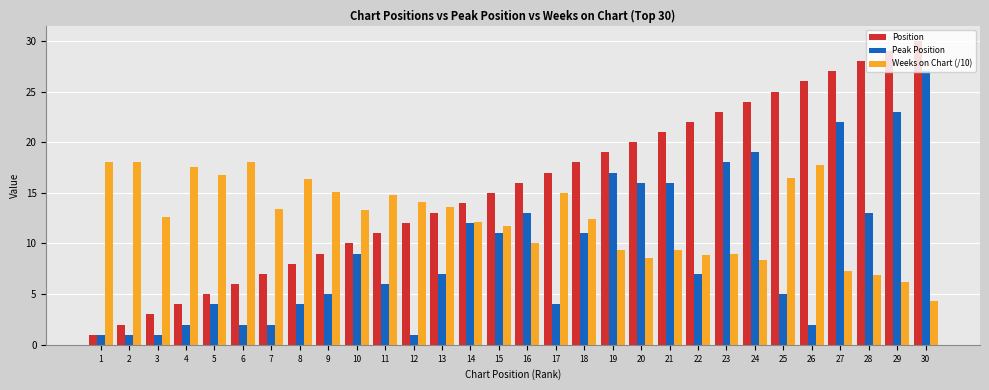

What is the value of the Peak Position bar at the 8th from the left?

4.0